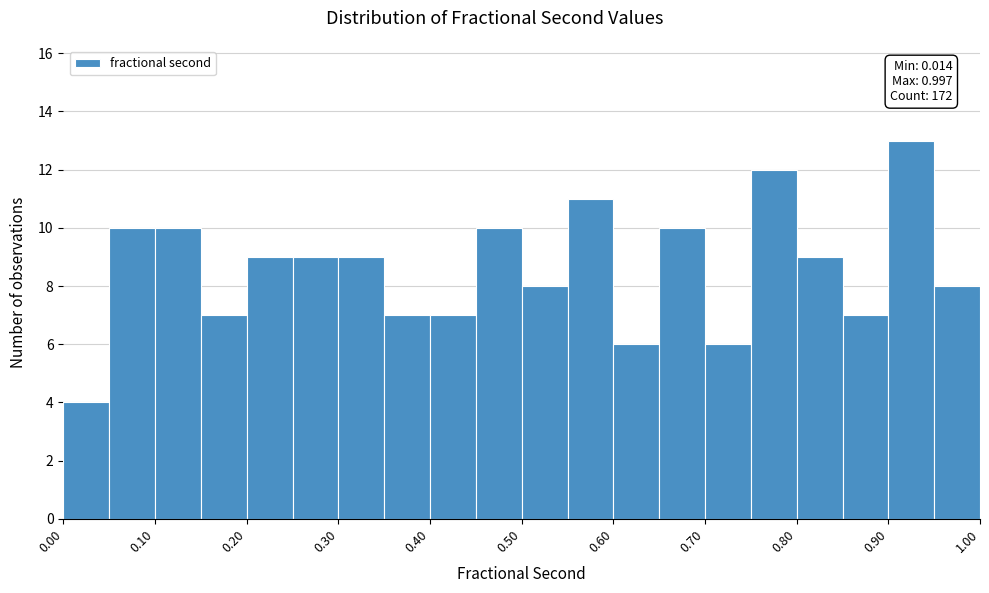

Which range on the x-axis has the tallest bar?

0.90 to 0.95